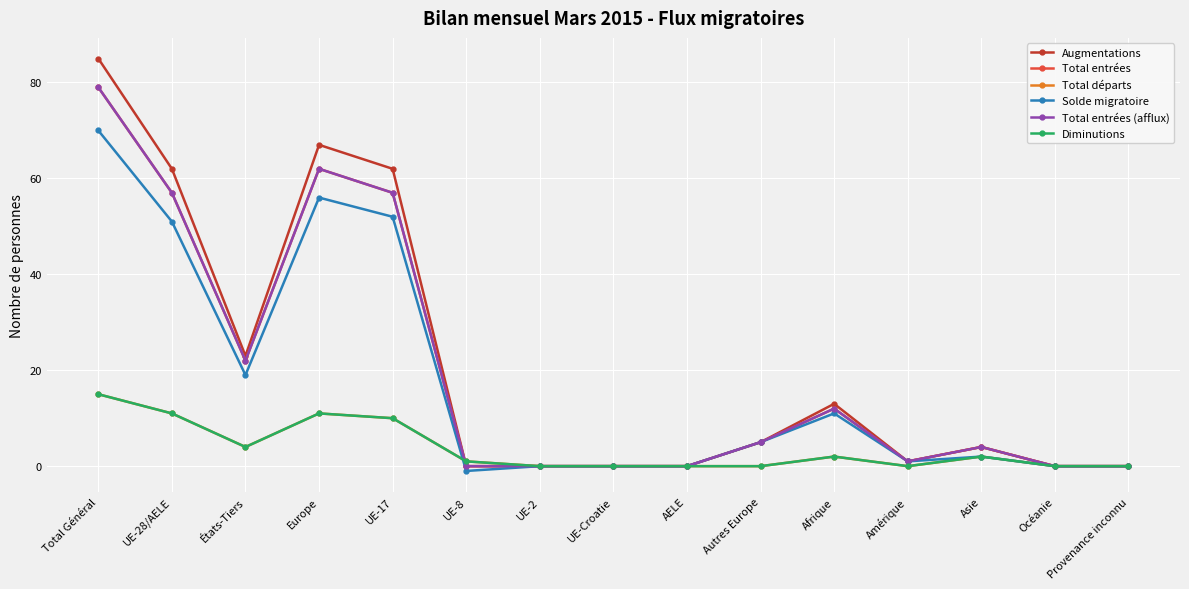

What is the sum of the Total départs values at Provenance inconnu and Asie?

2